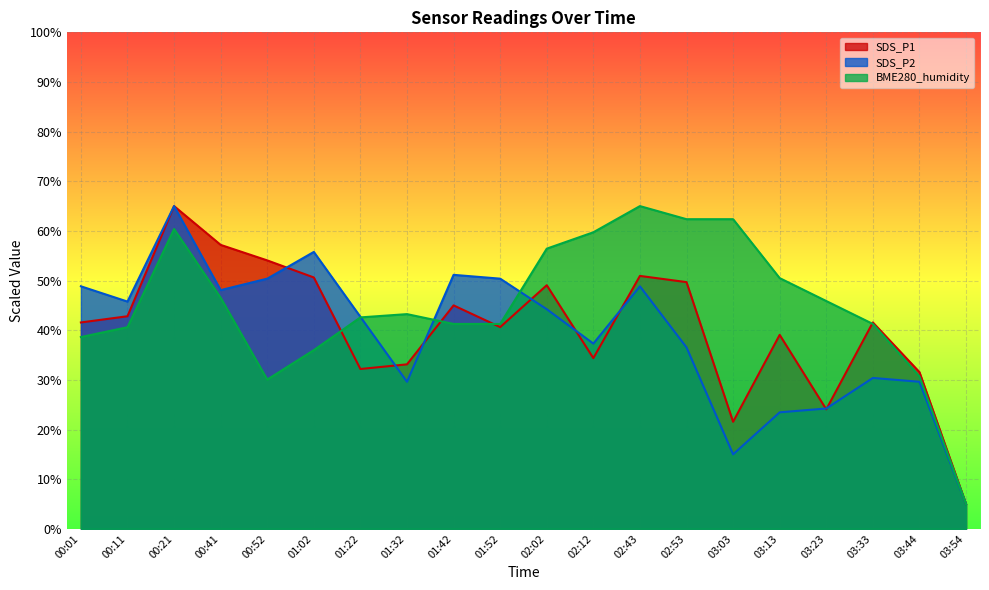

What is the value of the SDS_P1 point at the 3rd from the left?

65.0